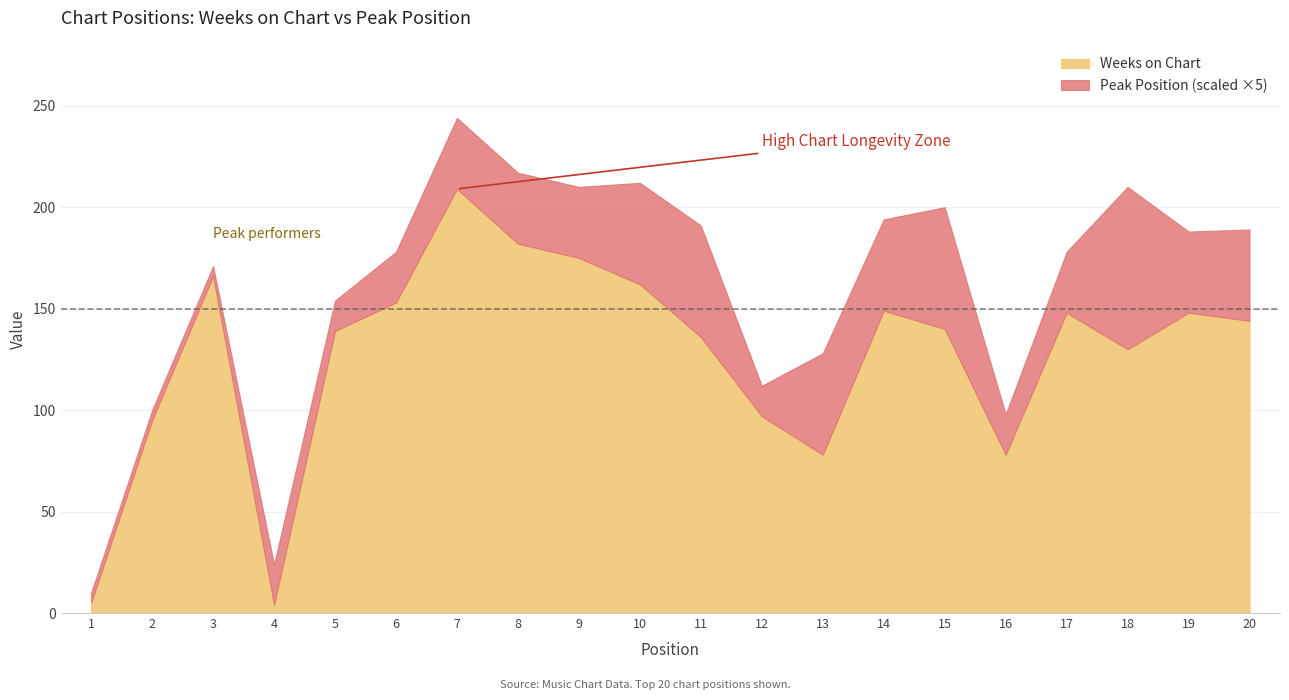

Rank the series at 10 from highest to lowest value.

Weeks on Chart, Peak Position